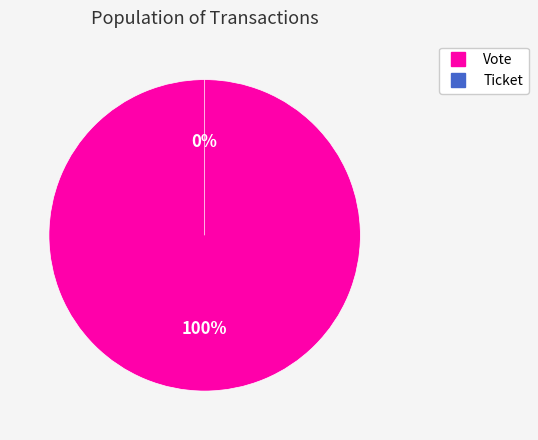

Is Ticket the majority of the pie?

No